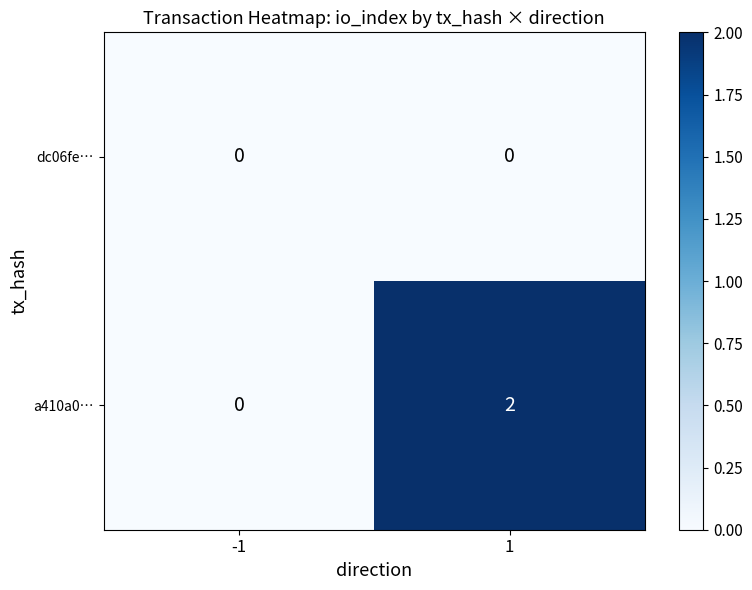

How many positive values does the a410a0… series have?

1